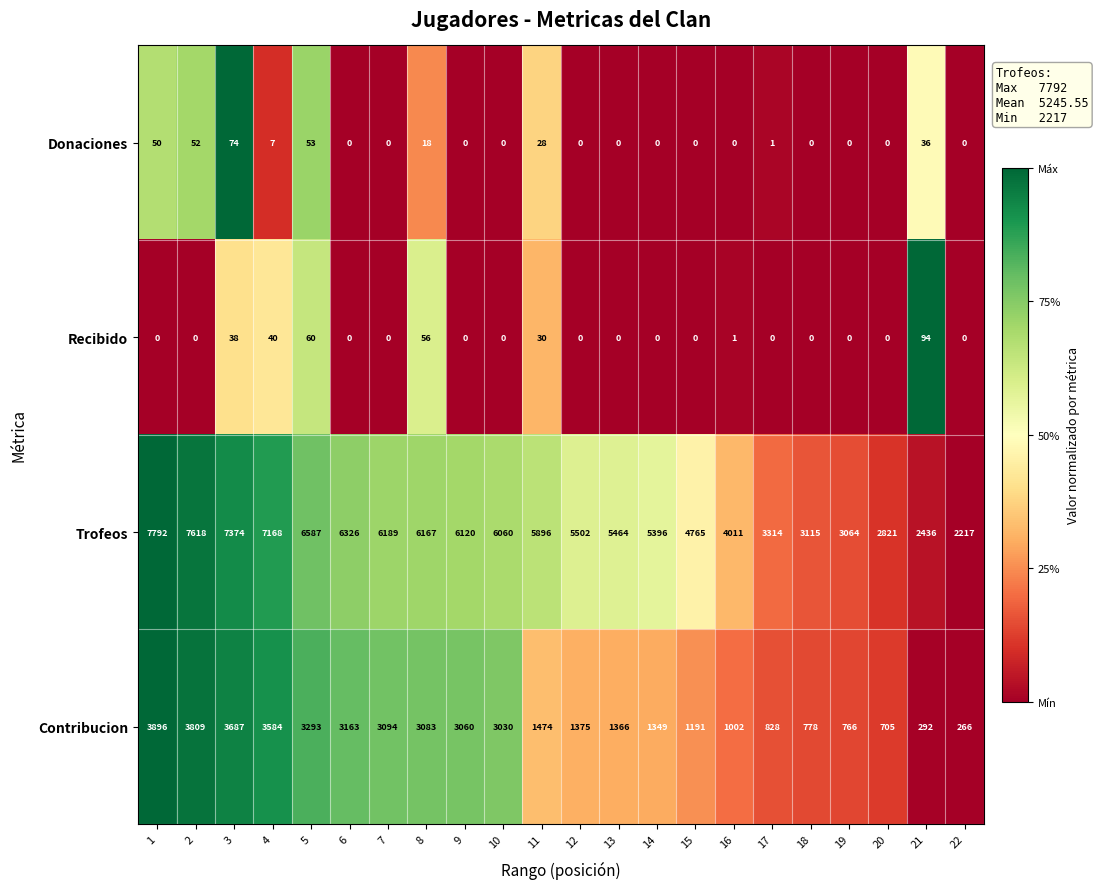

What is the total value across all series at 8?

9324